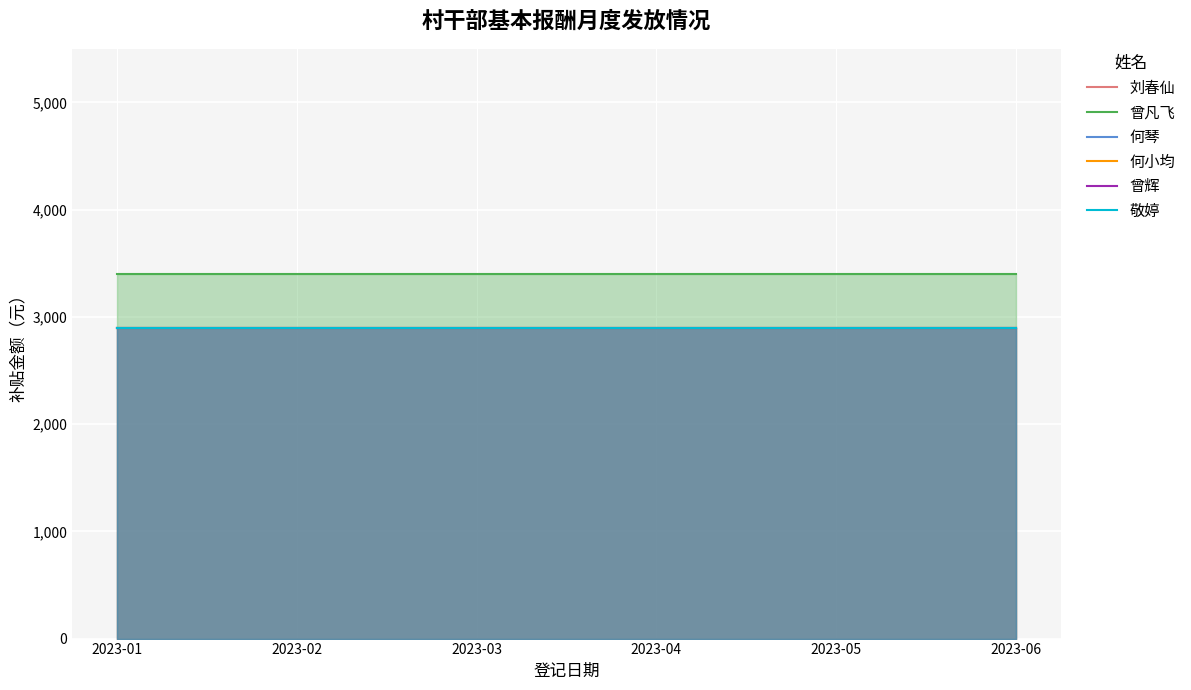

True or false: 何小均 and 曾凡飞 cross at least once.

False